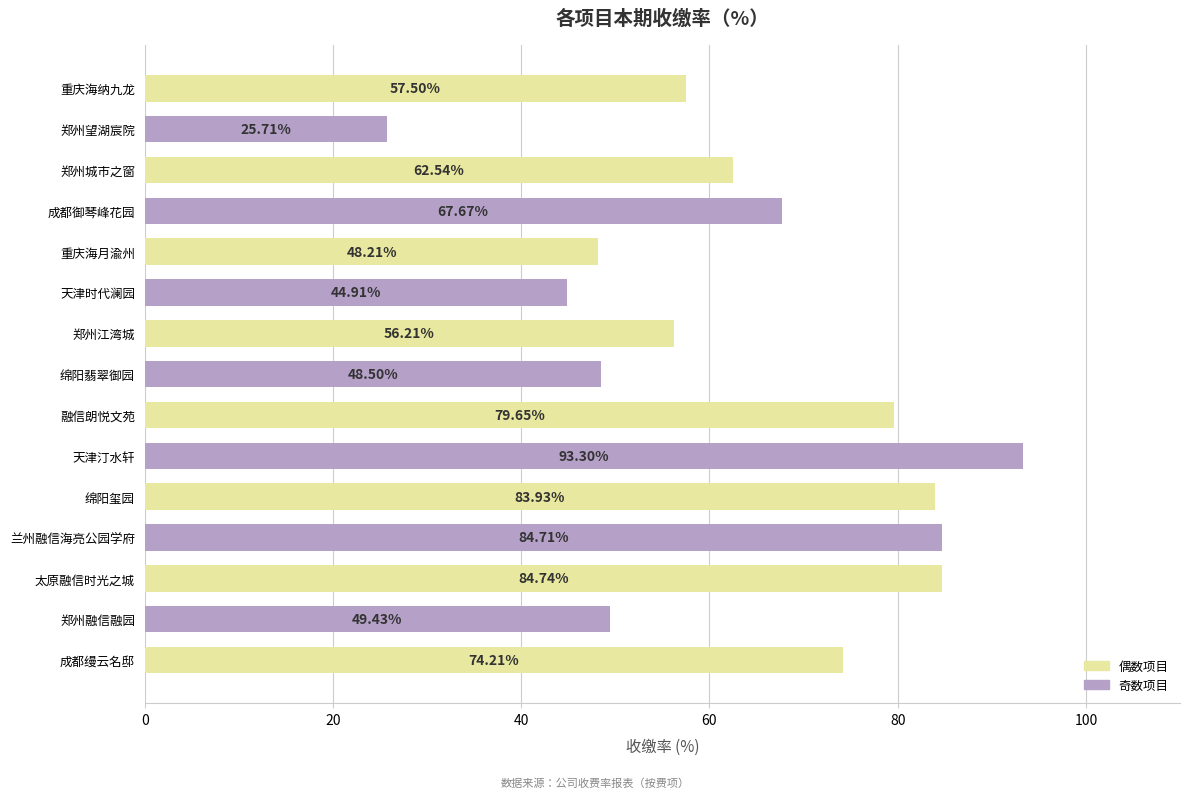

What is the sum of all values?

961.2